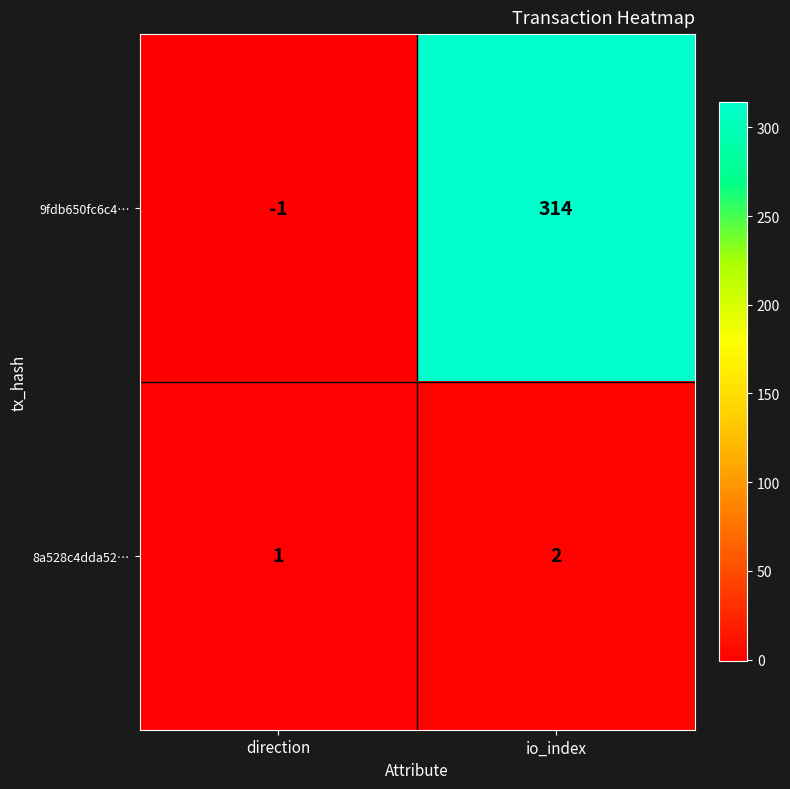

Reading left to right, what are all the values shown in this chart?

9fdb650fc6c4…: direction=-1	io_index=314
8a528c4dda52…: direction=1	io_index=2